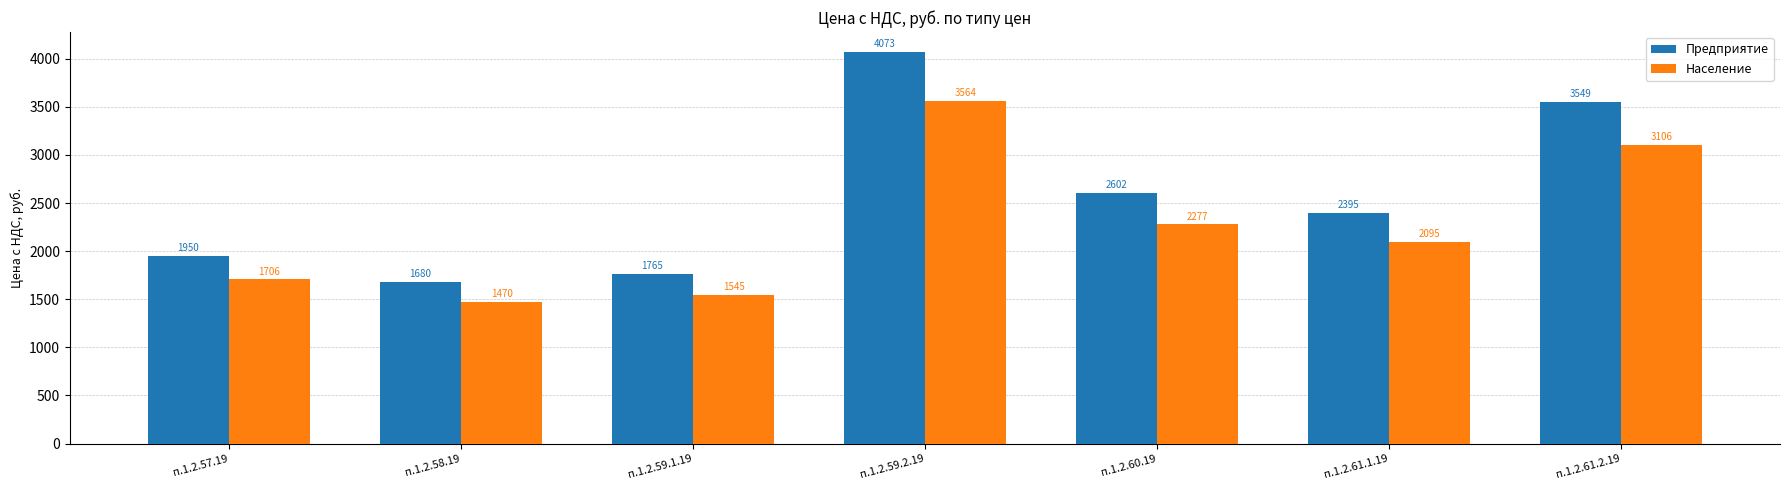

What is the difference between the second highest and second lowest values in the Предприятие series?

1784